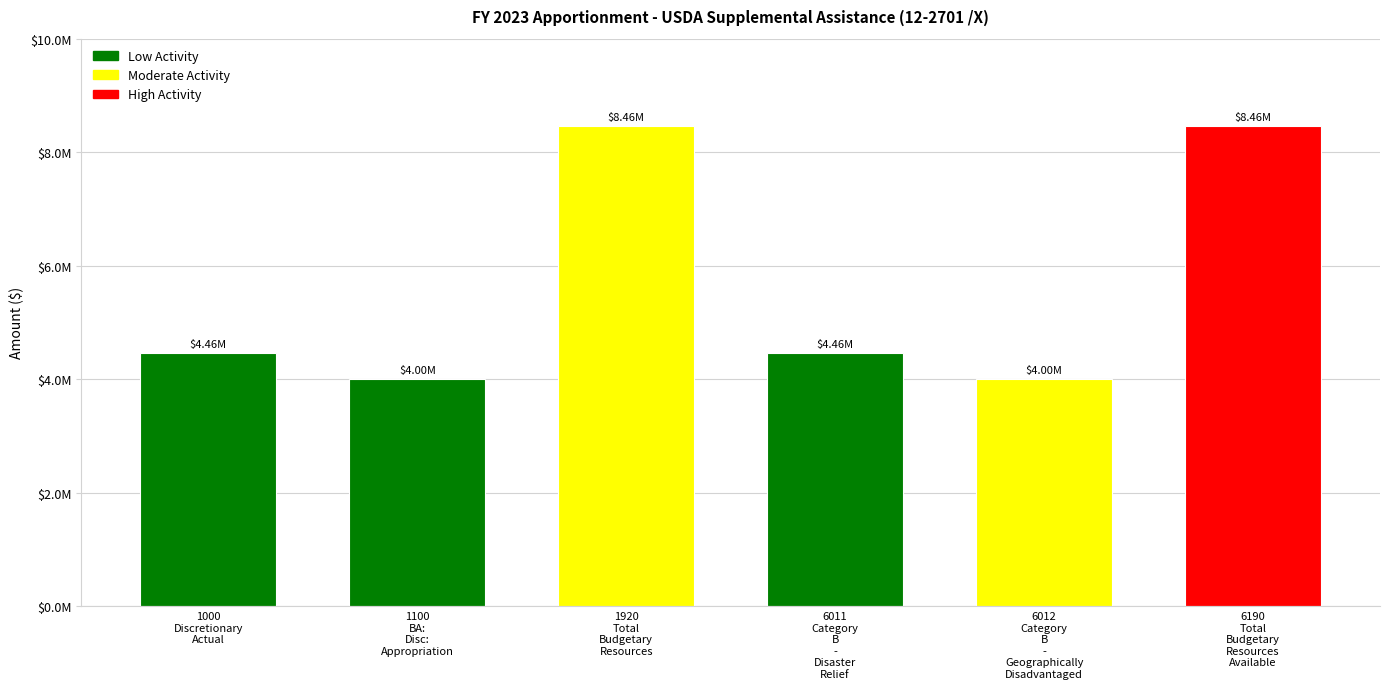

Which has a higher value, 1920
Total
Budgetary
Resources or 6190
Total
Budgetary
Resources
Available?

1920
Total
Budgetary
Resources